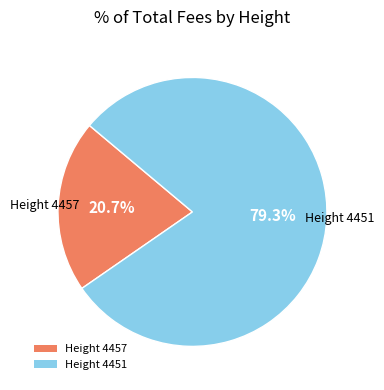

Is the sum of Height 4451 and Height 4457 greater than half?

Yes